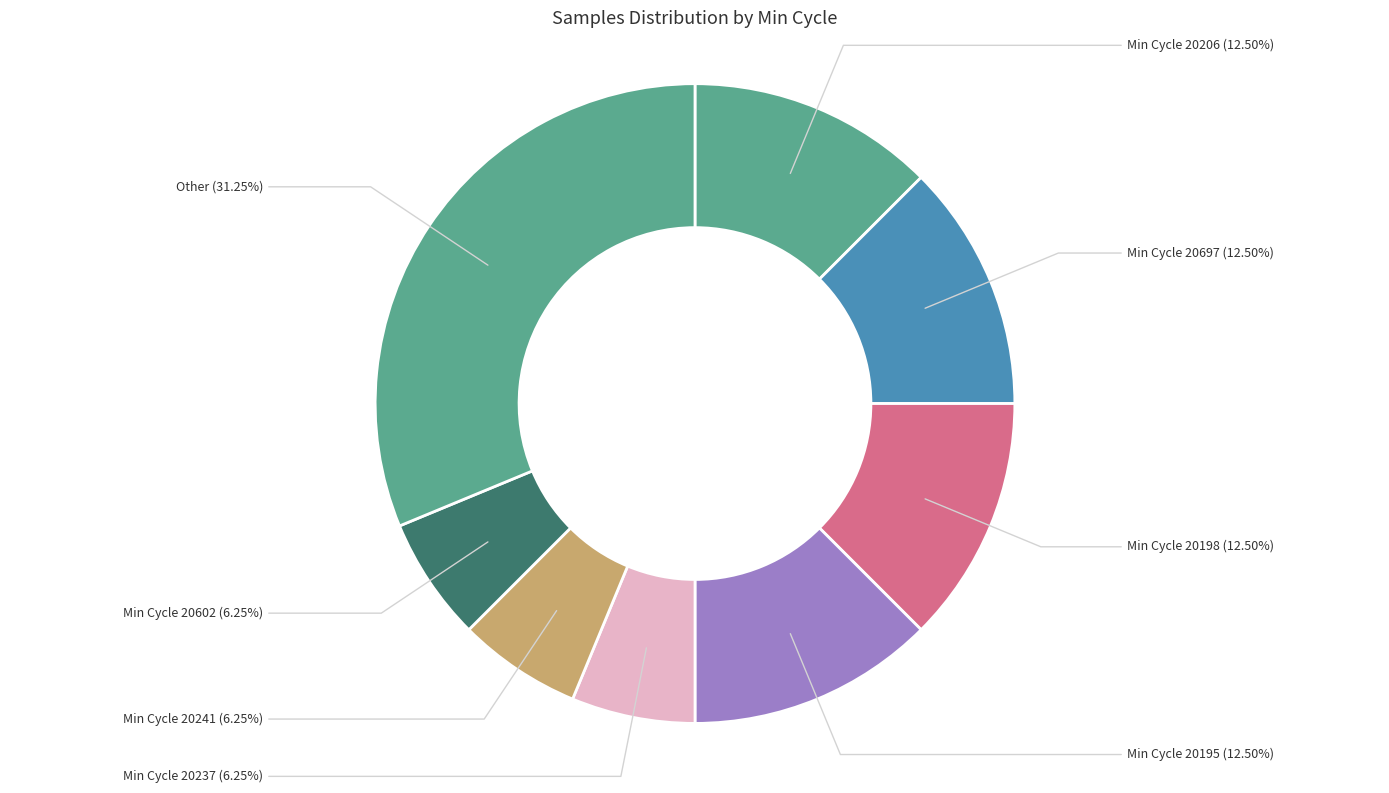

Which has a higher value, Min Cycle 20697 or Min Cycle 20241?

Min Cycle 20697